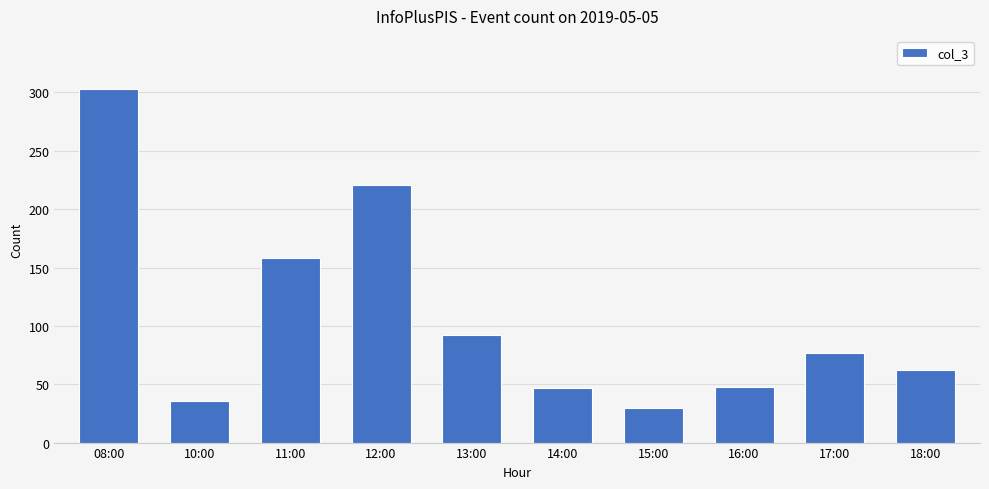

What is the label of the 3rd bar from the left?

11:00